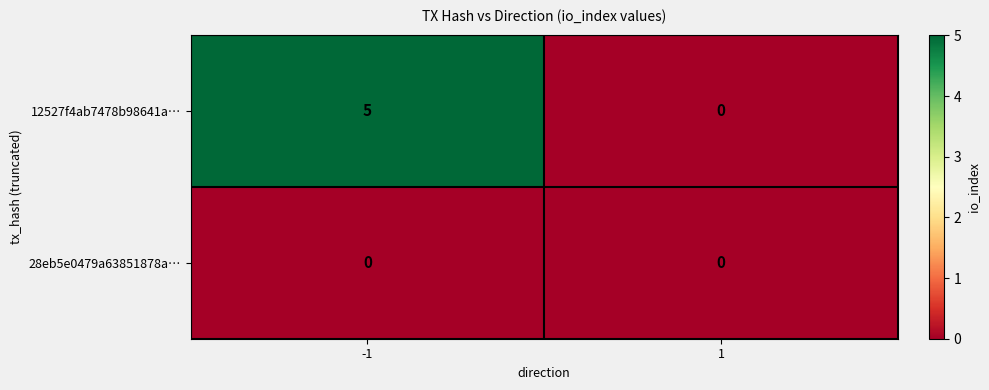

What is the difference between the maximum and minimum values in the 12527f4ab7478b98641a… series?

5